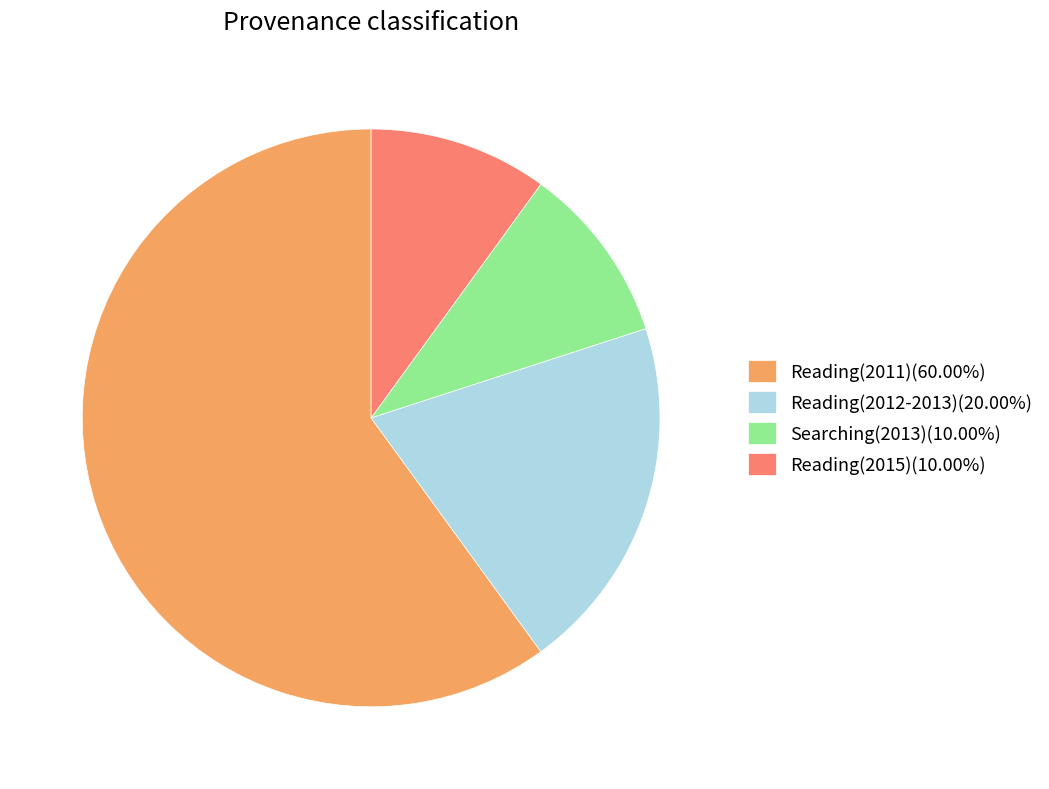

Does any single category account for the majority?

Yes